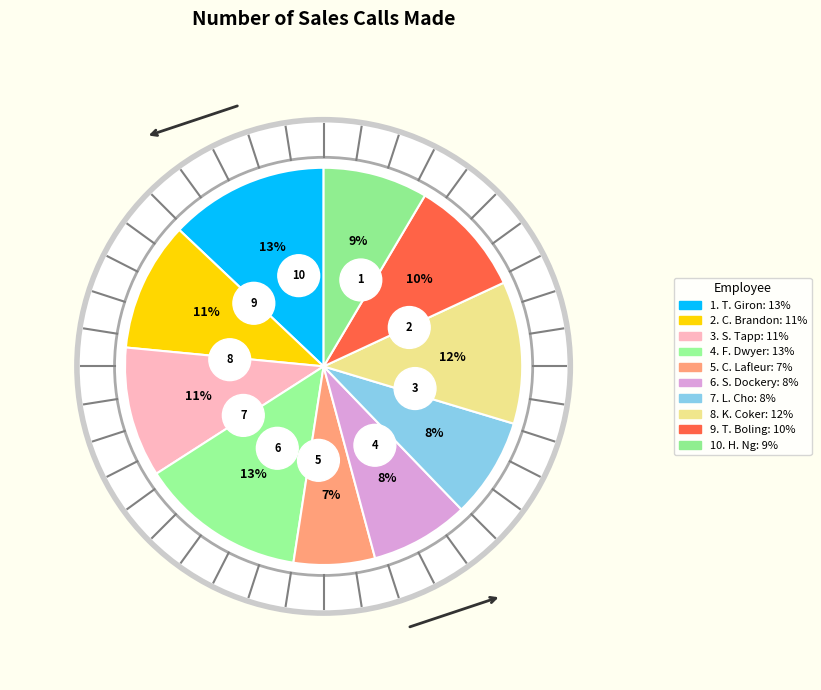

What percentage is NOT represented by Serena Dockery?

92.0%